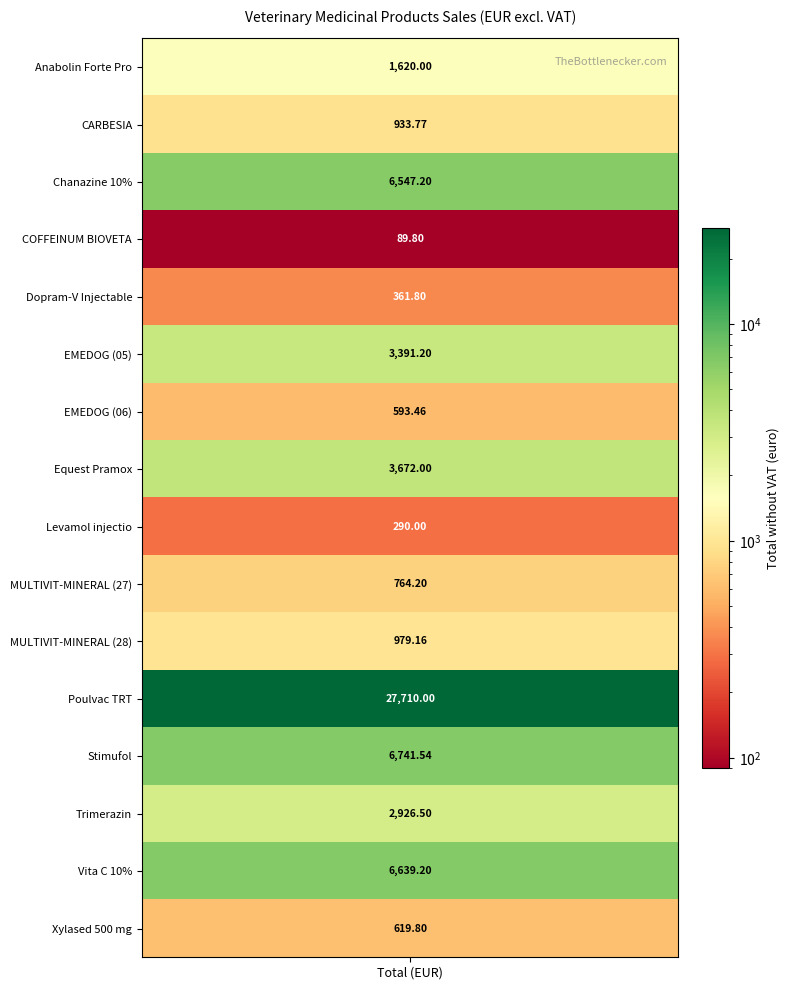

Reading right to left, what are all the values shown in this chart?

Xylased 500 mg=619.8	Vita C 10%=6639.2	Trimerazin=2926.5	Stimufol=6741.5	Poulvac TRT=27710.0	MULTIVIT-MINERAL (28)=979.2	MULTIVIT-MINERAL (27)=764.2	Levamol injectio=290.0	Equest Pramox=3672.0	EMEDOG (06)=593.5	EMEDOG (05)=3391.2	Dopram-V Injectable=361.8	COFFEINUM BIOVETA=89.8	Chanazine 10%=6547.2	CARBESIA=933.8	Anabolin Forte Pro=1620.0